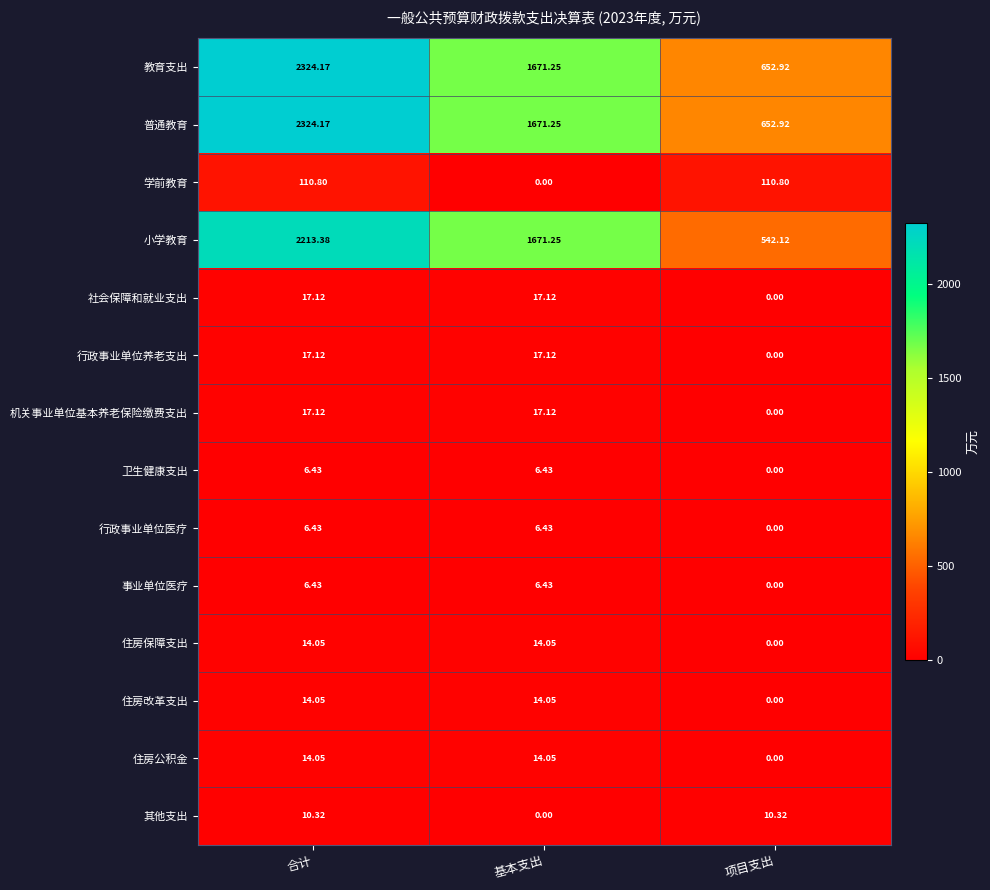

Between 基本支出 and 项目支出, which series saw the biggest shift?

小学教育